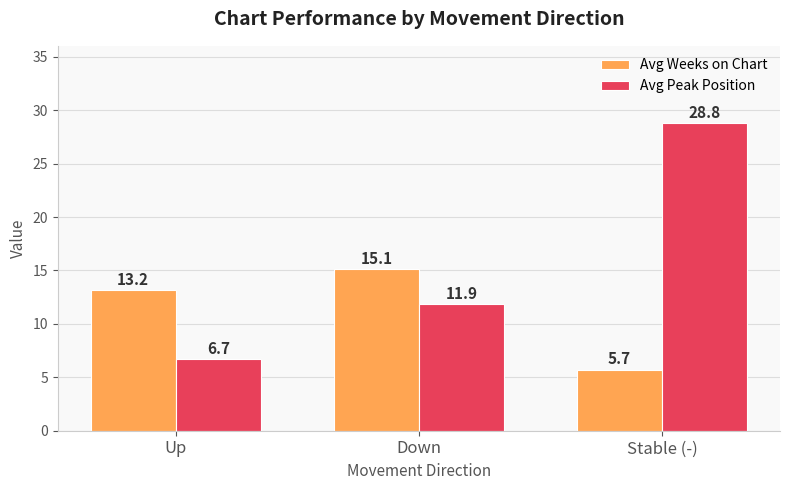

What is the highest value of the Avg Weeks on Chart series?

15.1